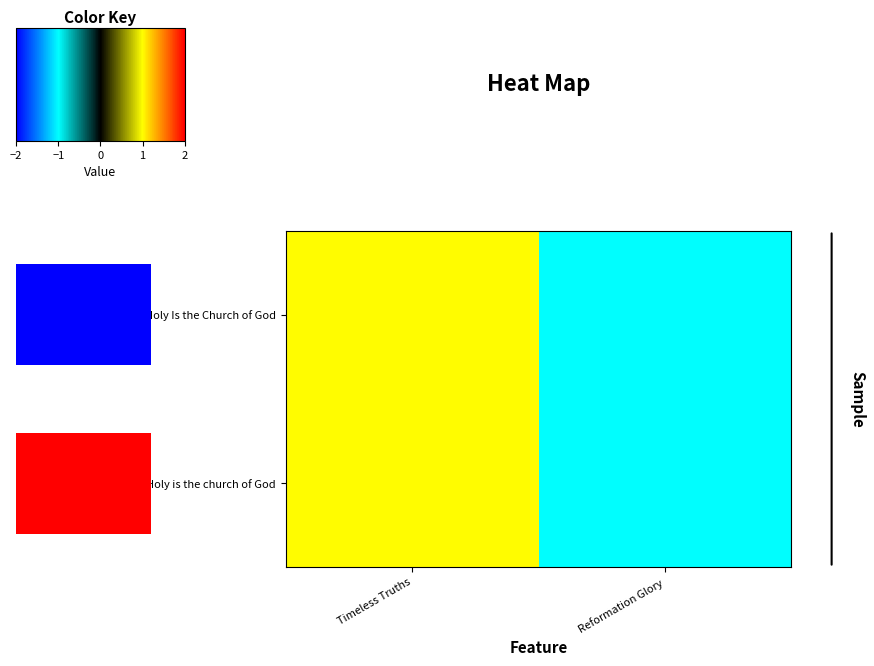

Read the Holy is the church of God value at Reformation Glory.

-1